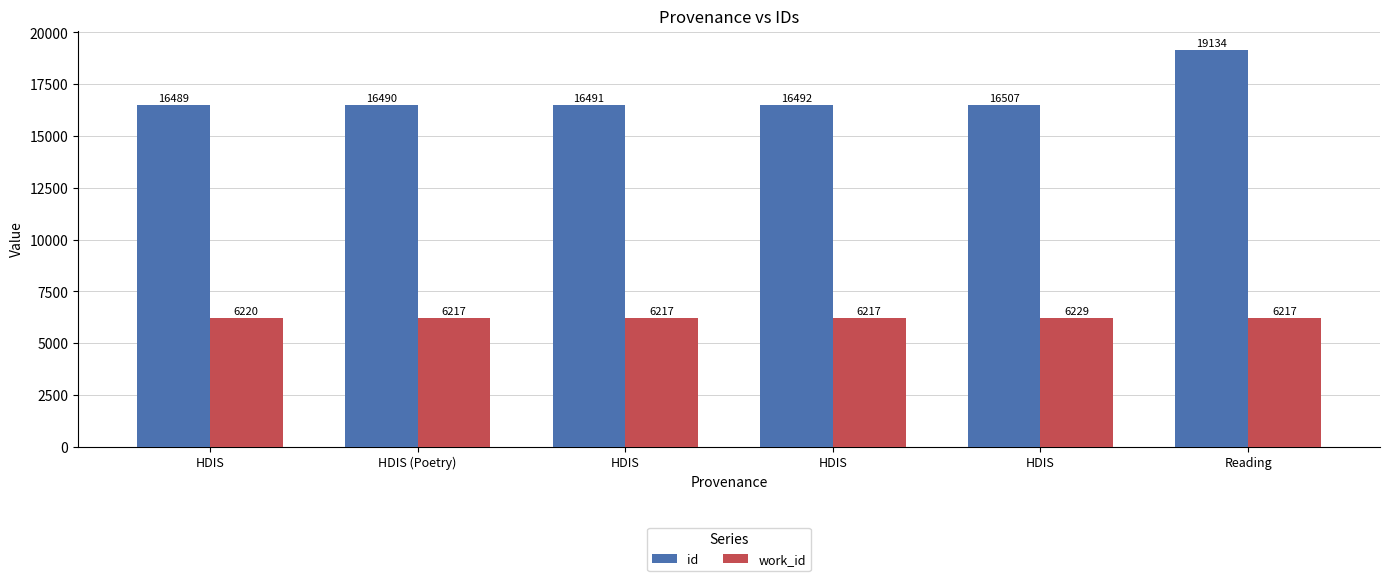

How many values in the work_id series exceed 6217?

2